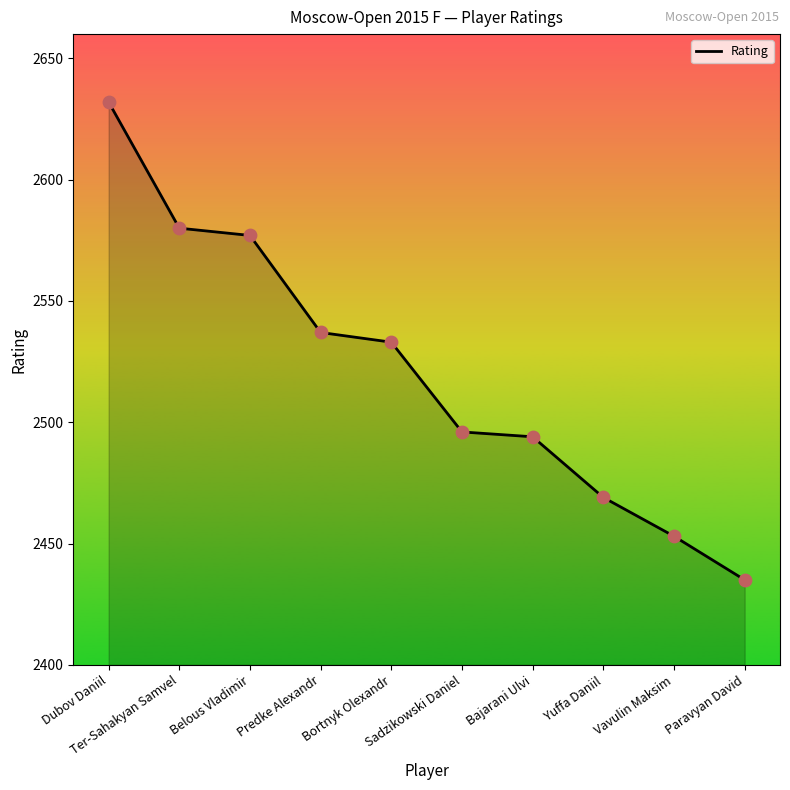

What is the change in value from Bajarani Ulvi to Vavulin Maksim?

-41